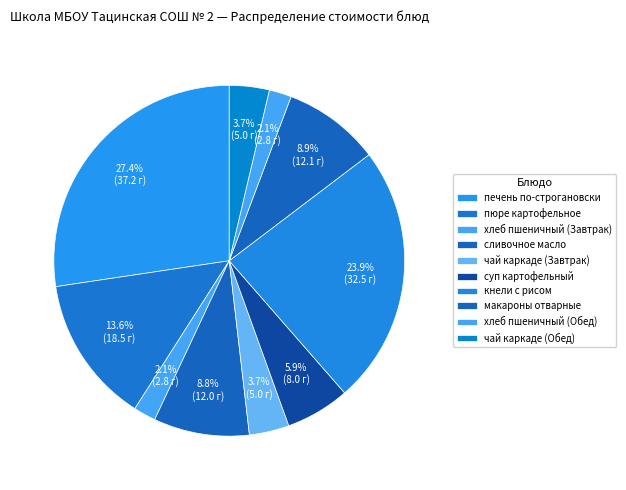

How many segments does this pie chart have?

10